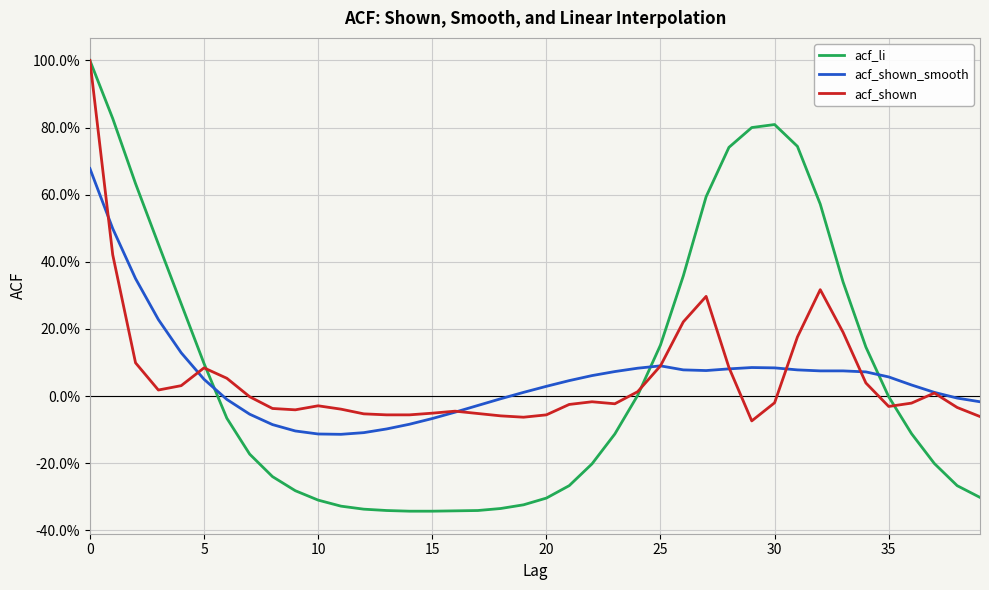

List the series in order of their peak value, highest first.

acf_li, acf_shown, acf_shown_smooth